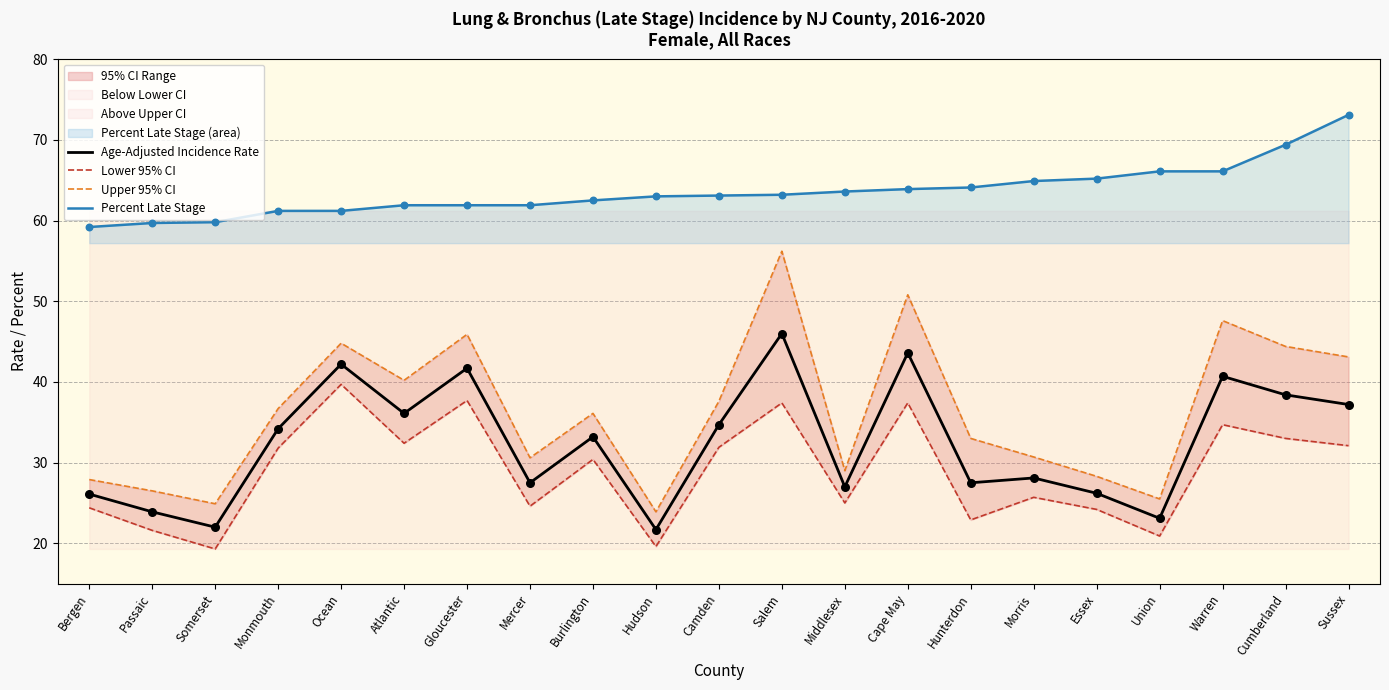

At how many categories does at least one series exceed 45?

21